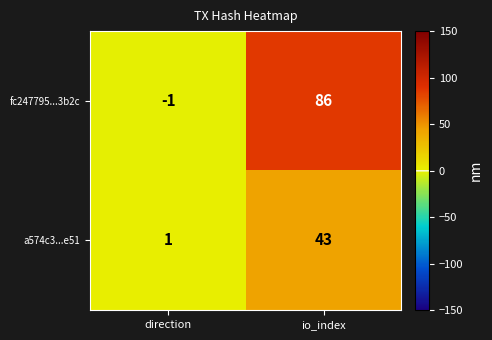

The value of fc247795...3b2c at io_index is 57. True or false?

False